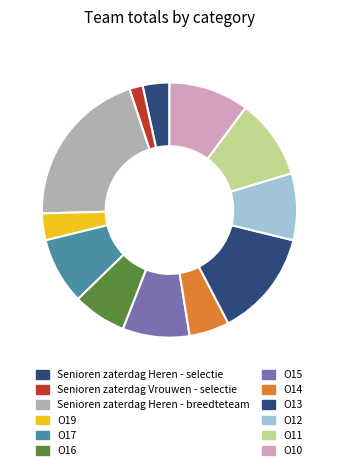

How many segments does this pie chart have?

12